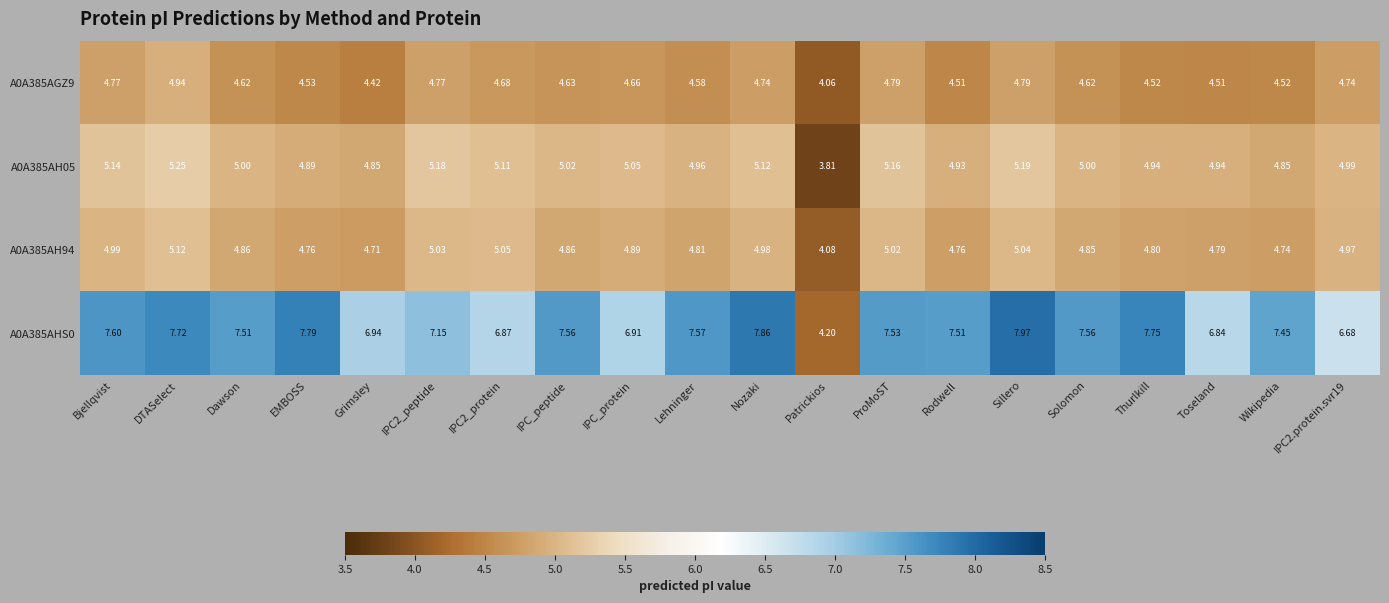

At which category does the chart reach its peak across all series?

Sillero